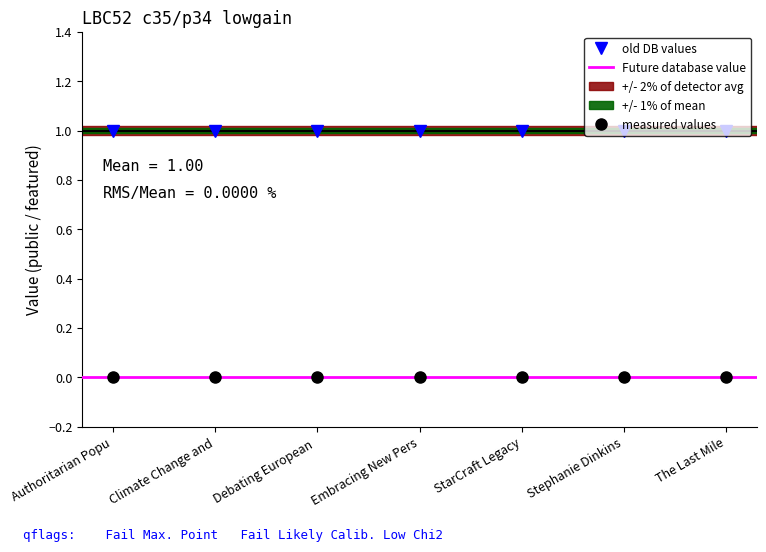

True or false: old DB values has a value of 2 at Embracing New Pers.

False